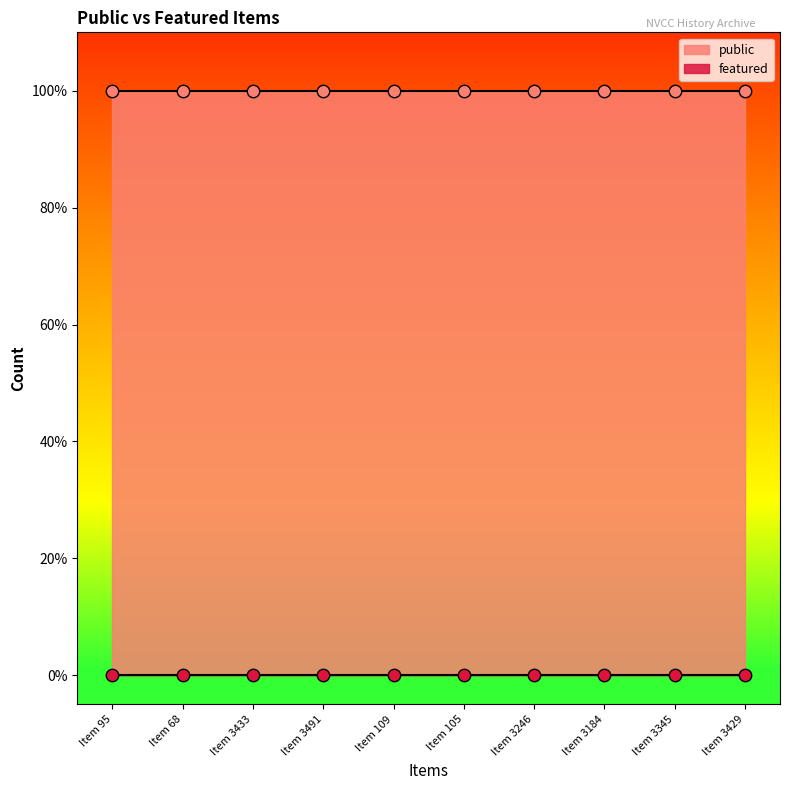

Which series reaches the maximum Y coordinate?

public